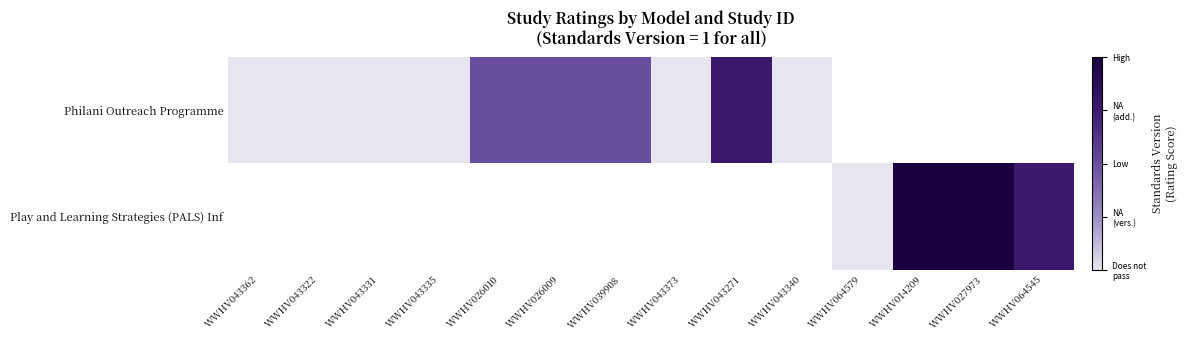

At how many categories does at least one series exceed 1?

7